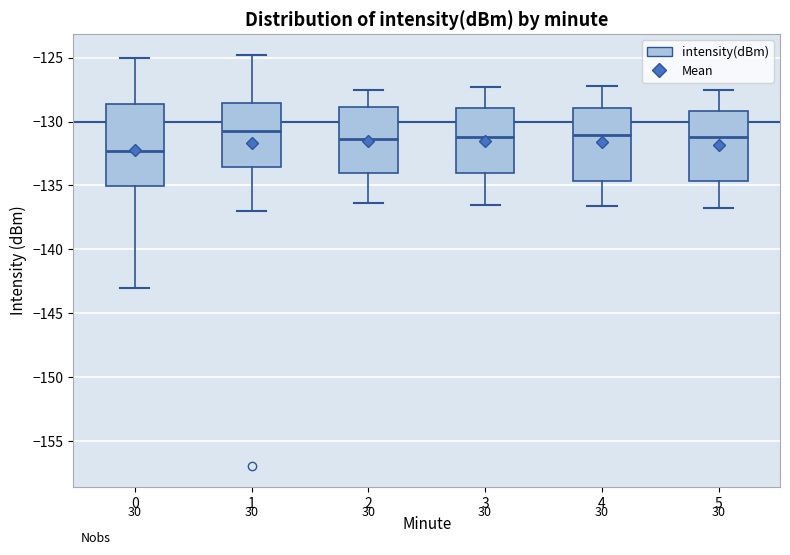

Where is the upper edge of the box at x = 0 on the y-axis? The values are not printed on the chart, so give them approximately, as read against the axis.

-128.5